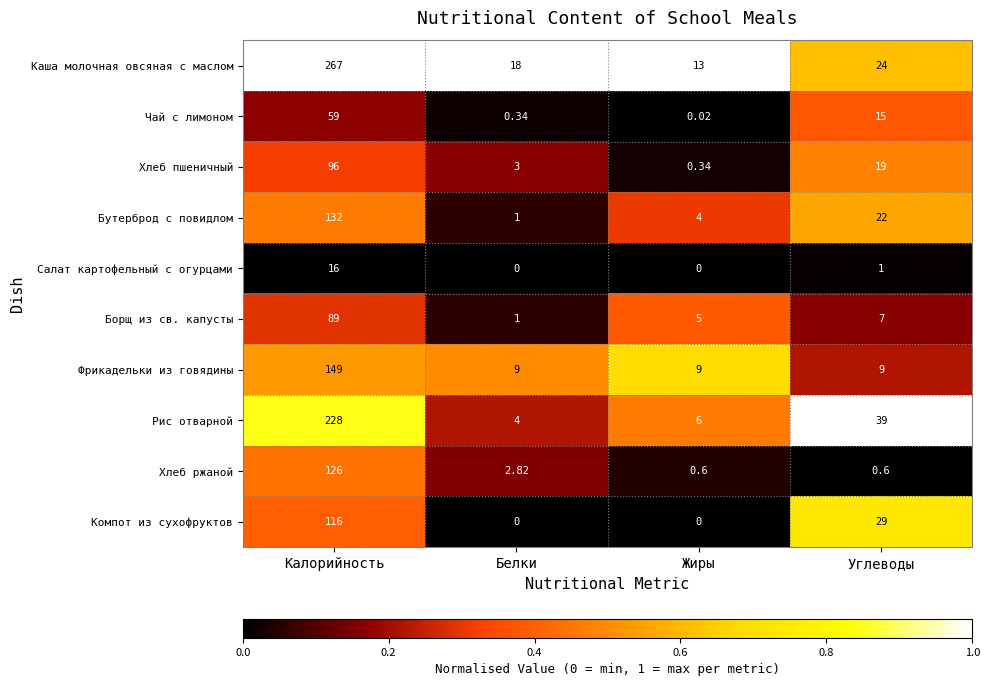

Which category has the highest value in the Чай с лимоном series?

Калорийность